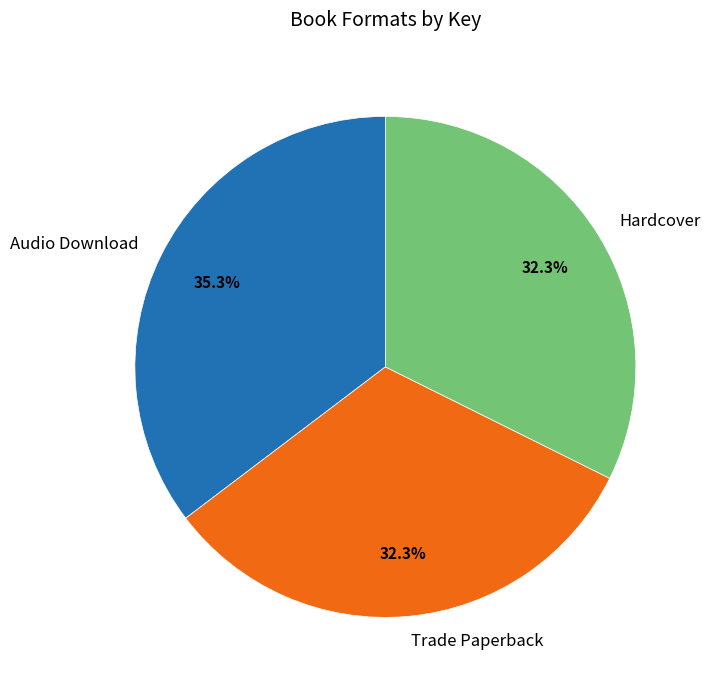

To the nearest percent, what is the average slice percentage?

33%